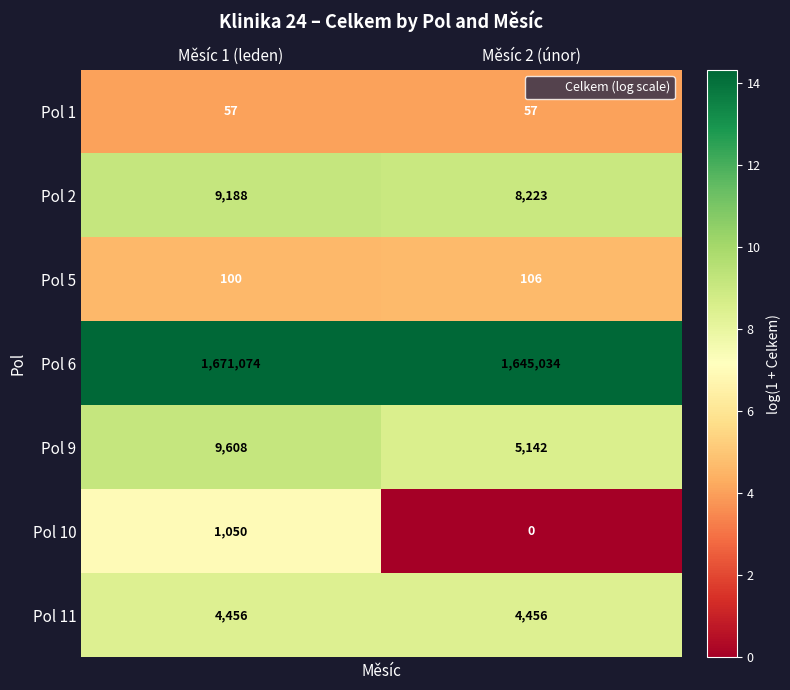

List the series in order of their peak value, lowest first.

Pol 1, Pol 5, Pol 10, Pol 11, Pol 2, Pol 9, Pol 6